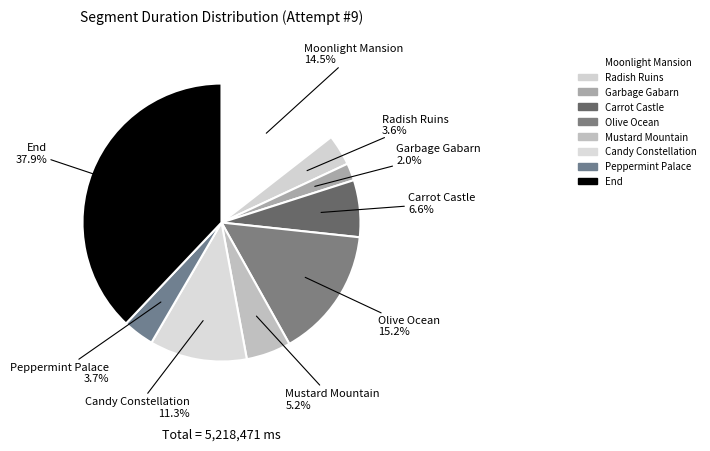

Which has a higher value, Candy Constellation or Peppermint Palace?

Candy Constellation